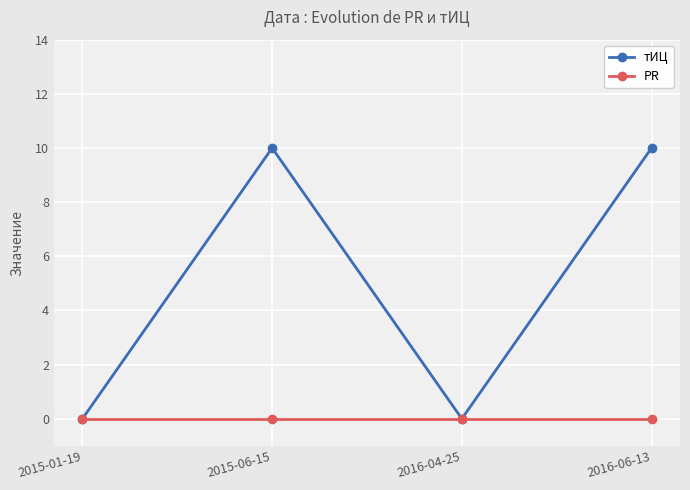

Which series has the largest range (max minus min)?

тИЦ